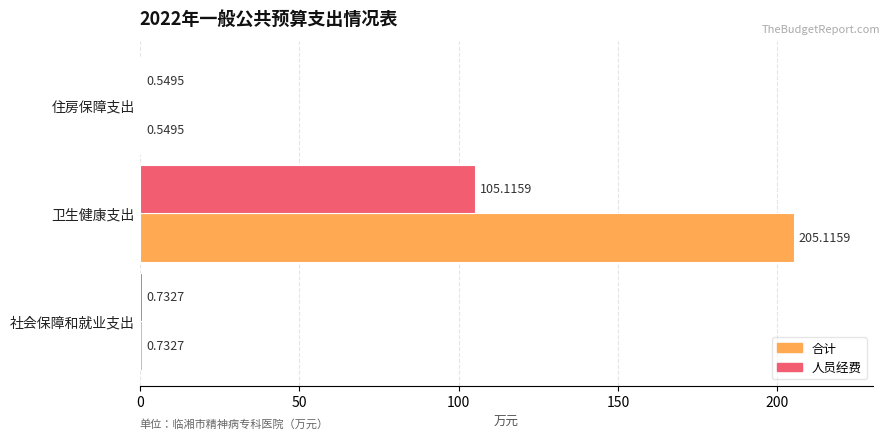

Which label corresponds to the largest value in the chart?

卫生健康支出